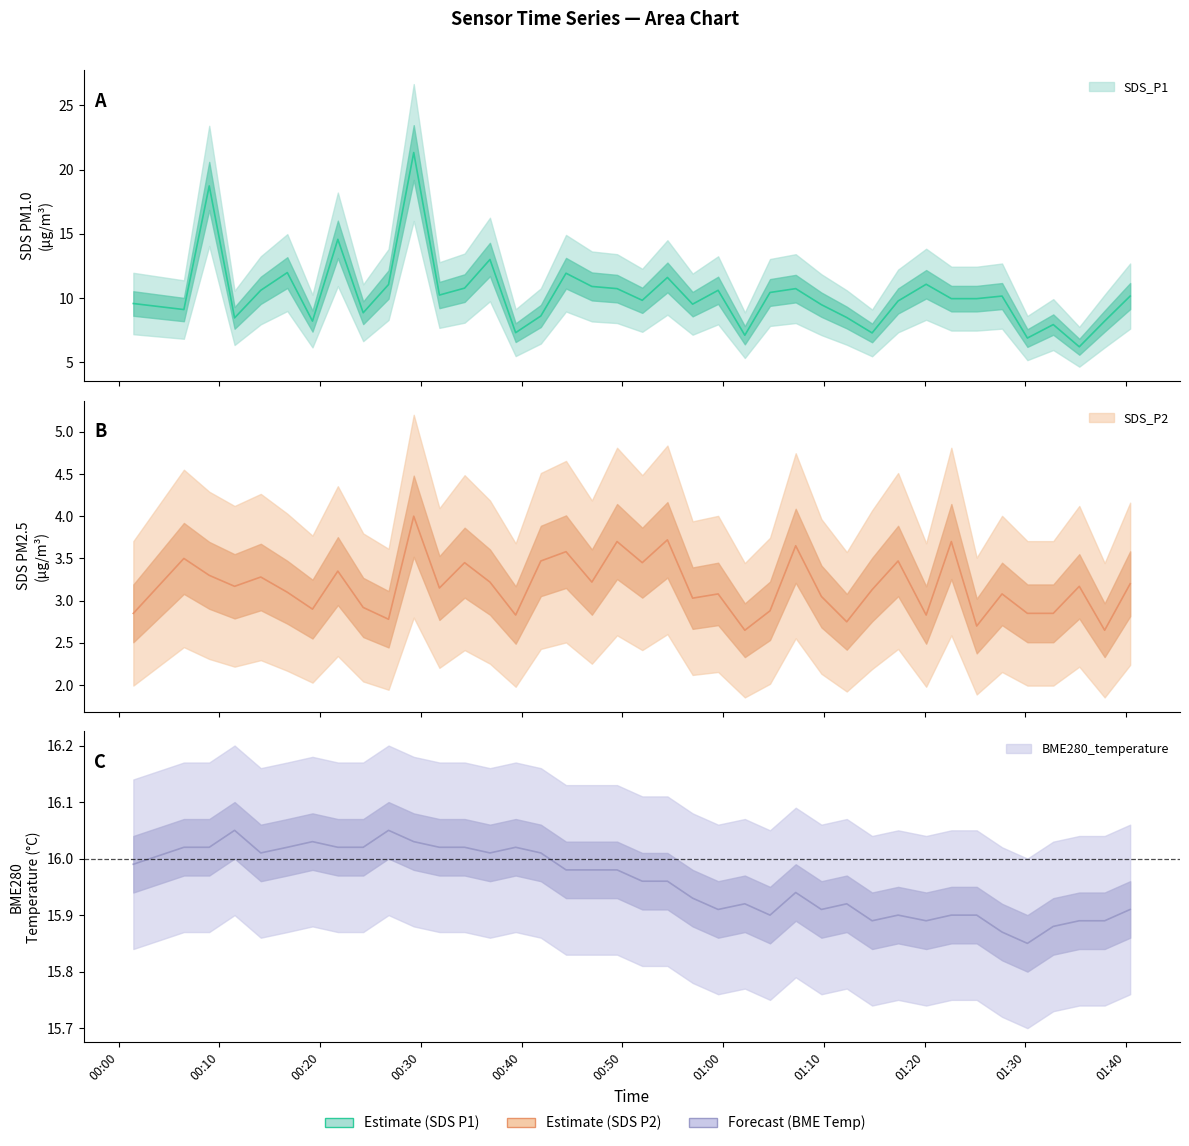

At which label does SDS_P2 reach its minimum?

2022/07/22 01:02:09